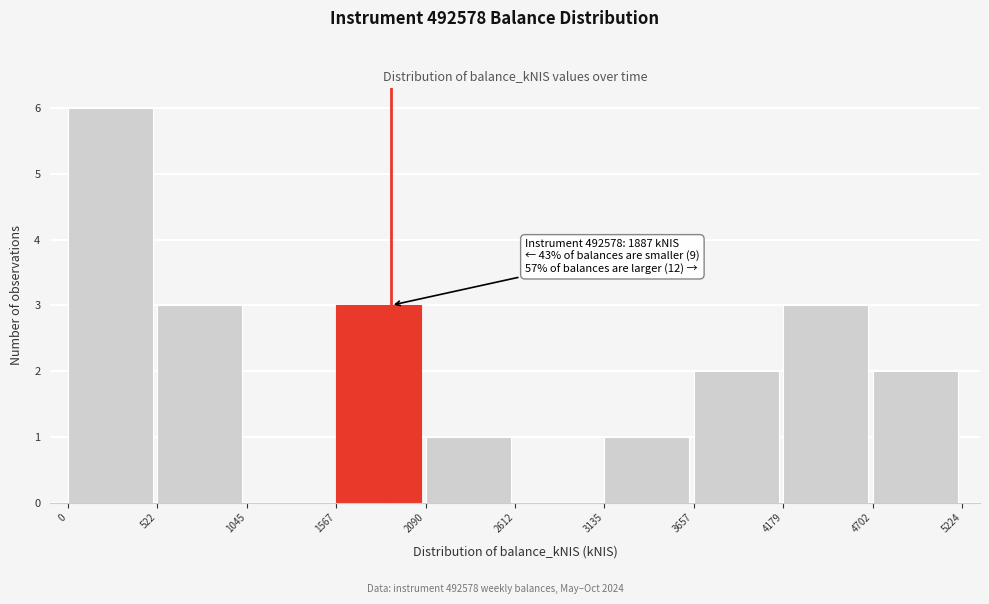

Over which range of the x-axis is the bar tallest?

0 to 522